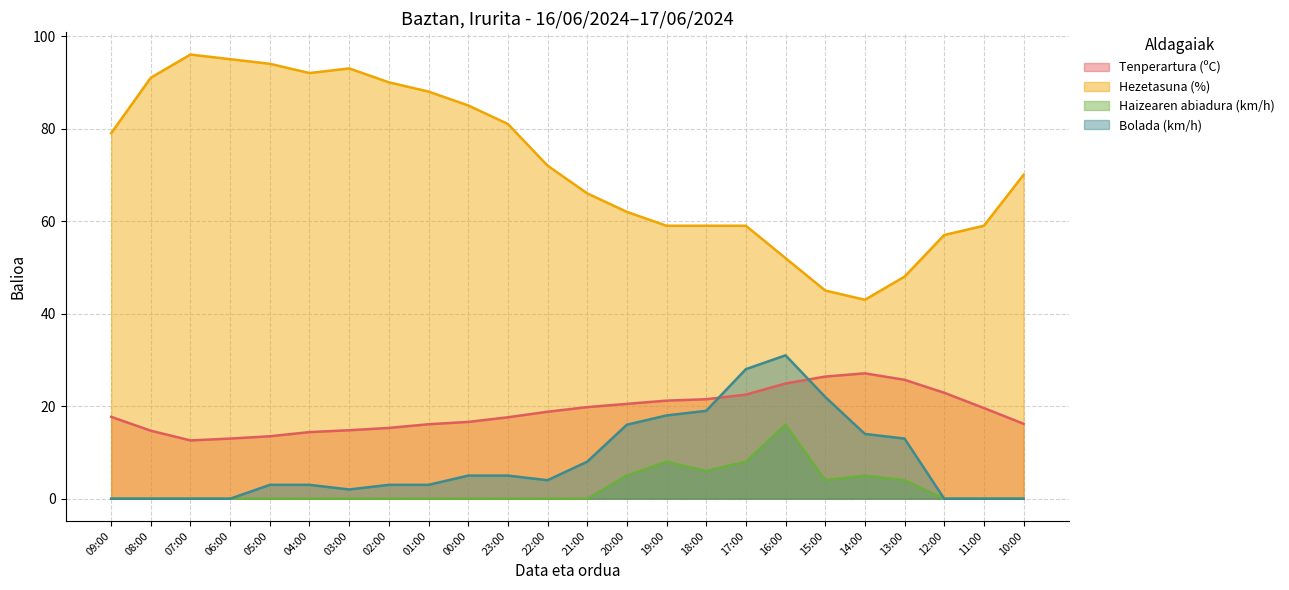

How many lines are shown in the chart?

4